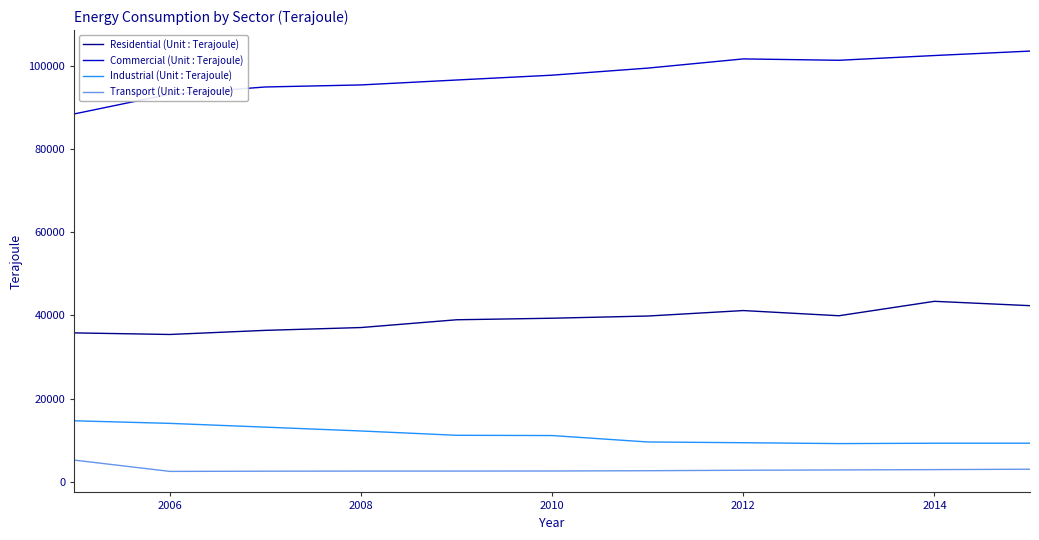

What is the greatest value displayed?

103693